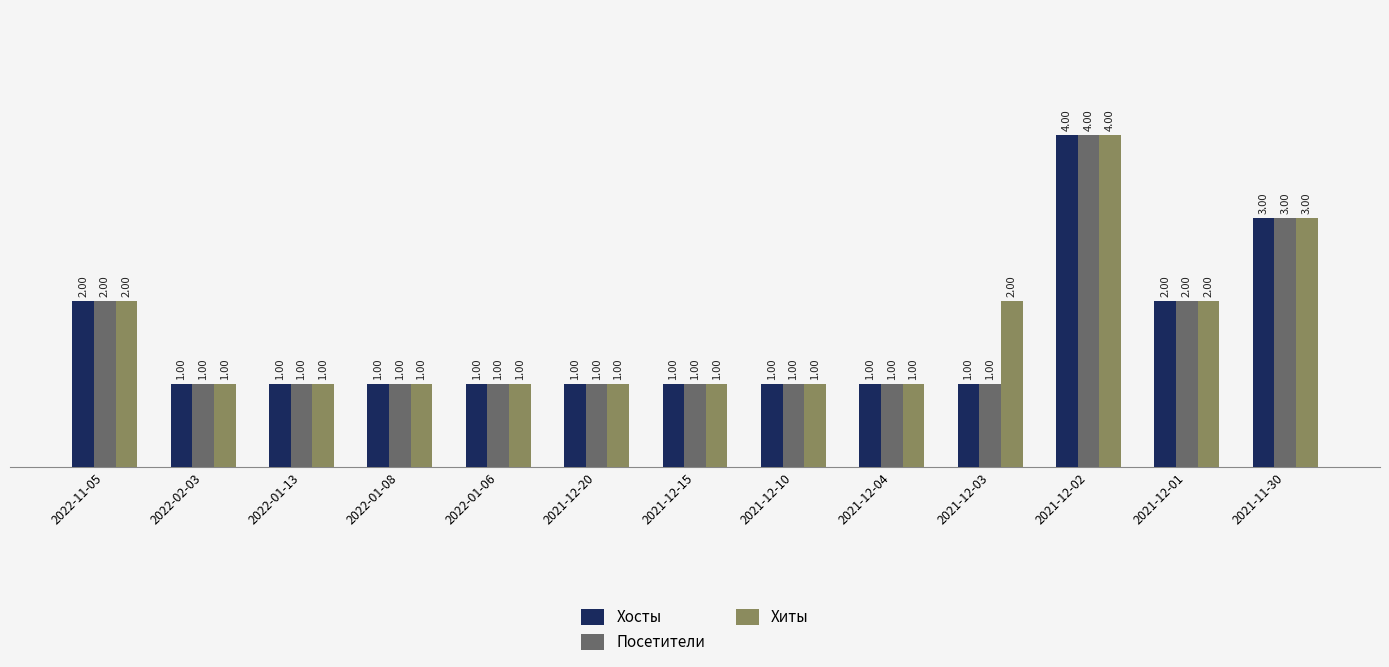

What is the sum of all Хиты values?

21